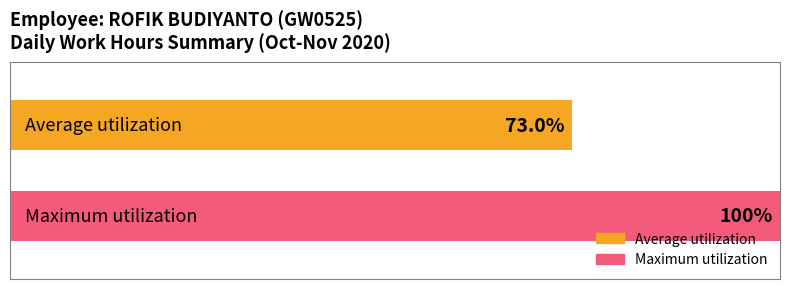

Which series has the widest spread of values?

Average utilization